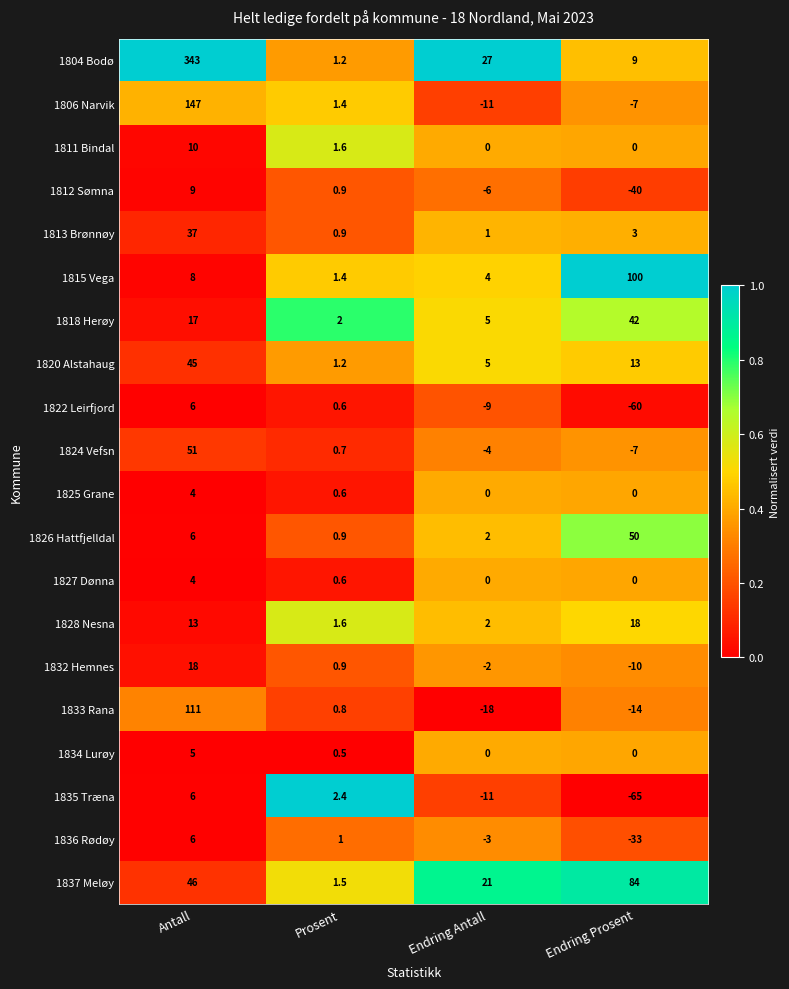

What is the difference between the second highest and minimum values in the 1811 Bindal series?

1.6